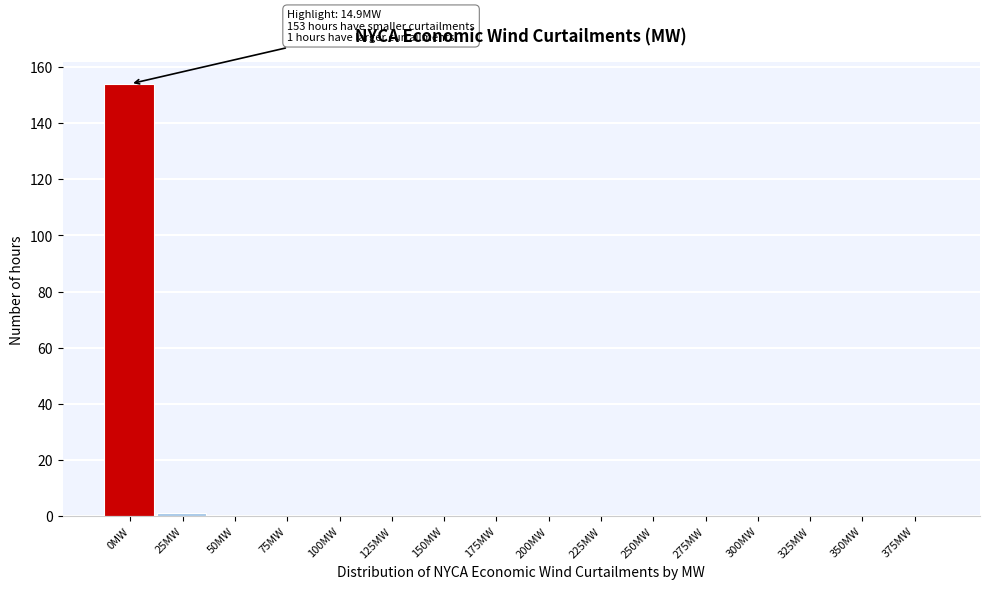

Reading left to right, what are all the values shown in this chart?

0MW=154	25MW=1	50MW=0	75MW=0	100MW=0	125MW=0	150MW=0	175MW=0	200MW=0	225MW=0	250MW=0	275MW=0	300MW=0	325MW=0	350MW=0	375MW=0